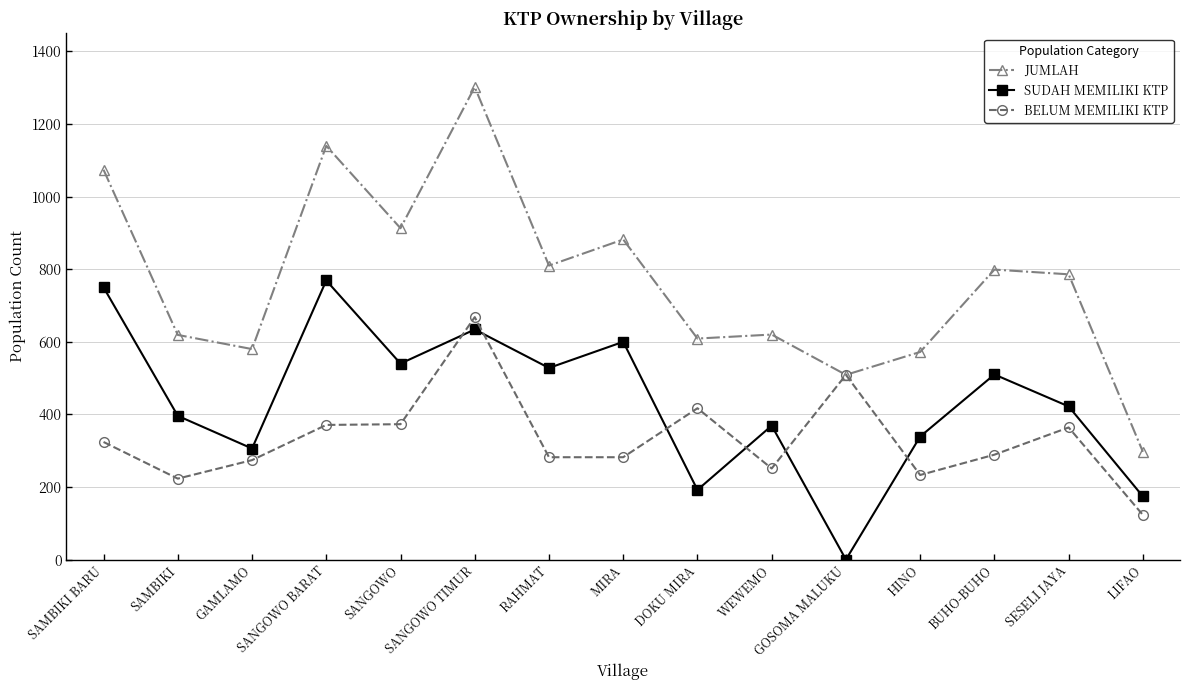

True or false: JUMLAH and SUDAH MEMILIKI KTP intersect in this chart.

False